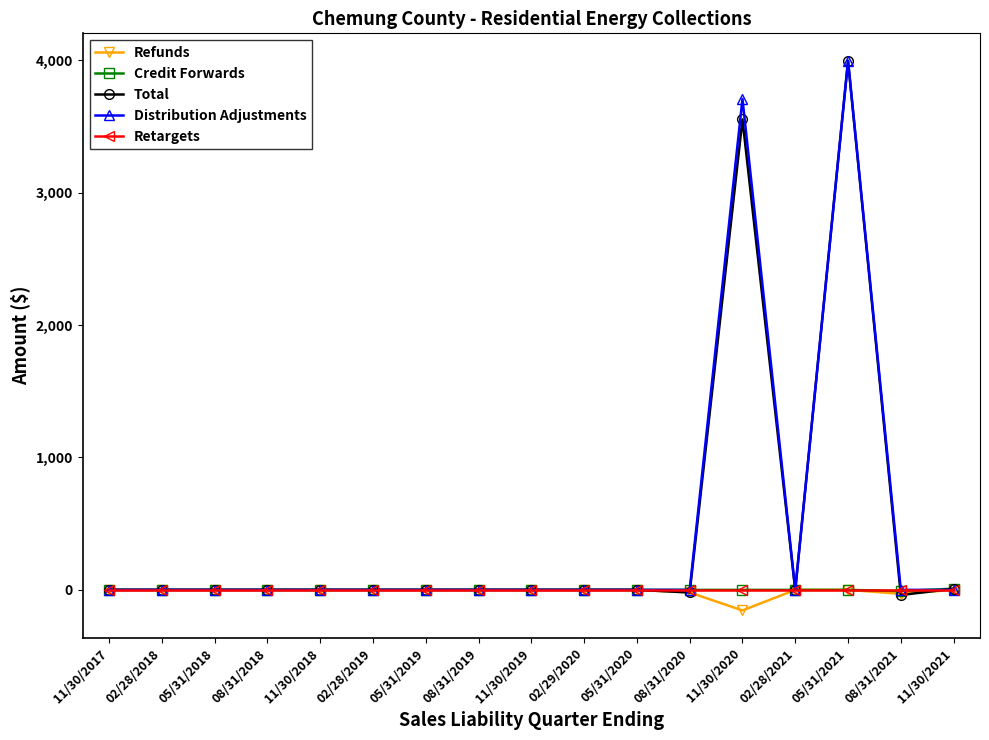

What is the minimum value shown in the chart?

-155.2